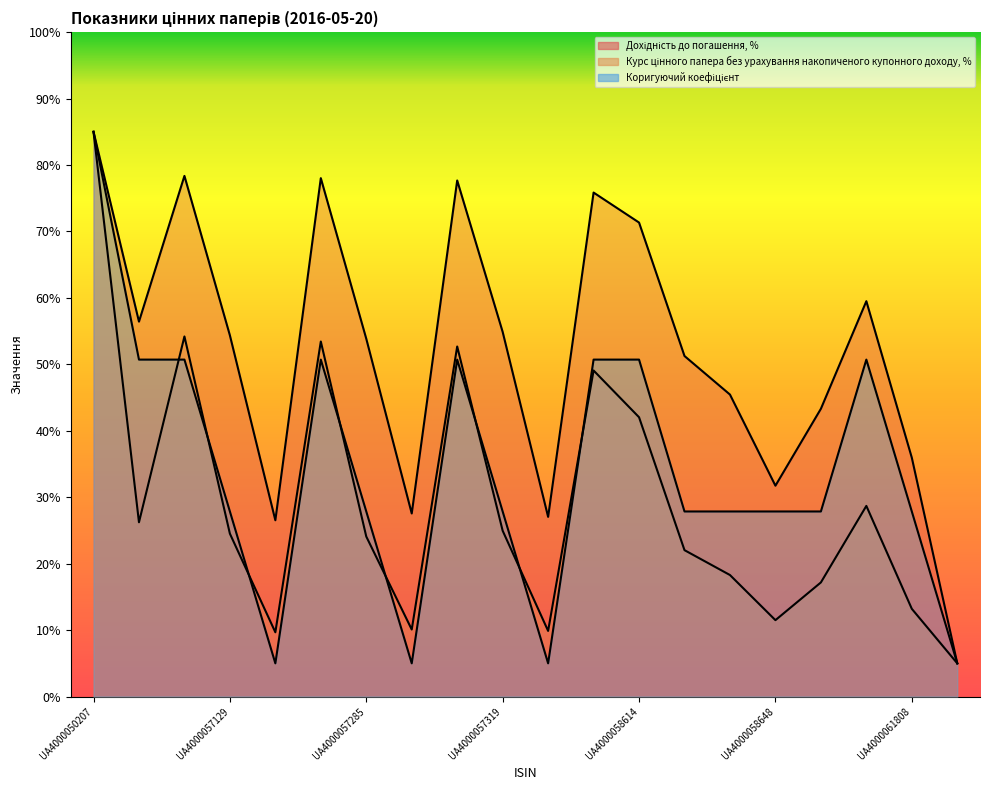

What is the greatest value displayed?

85.0